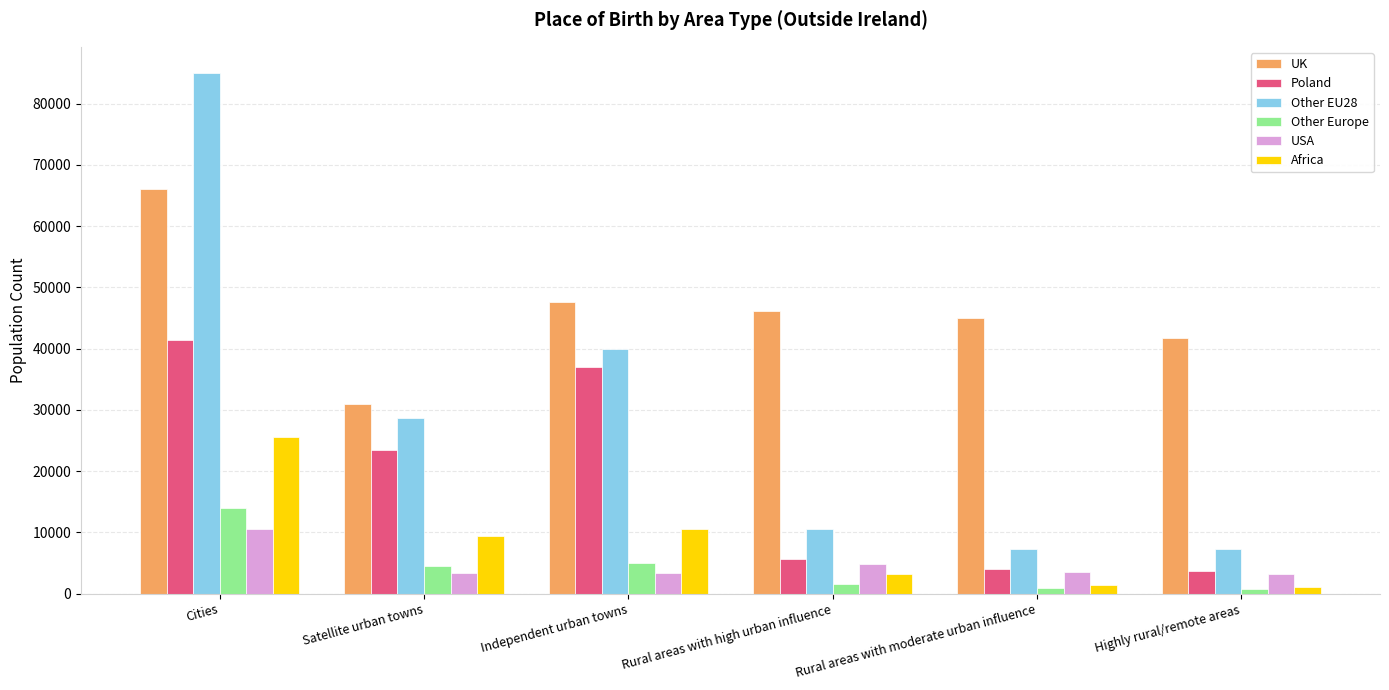

What is the difference between the highest and lowest values at Satellite urban towns?

27563